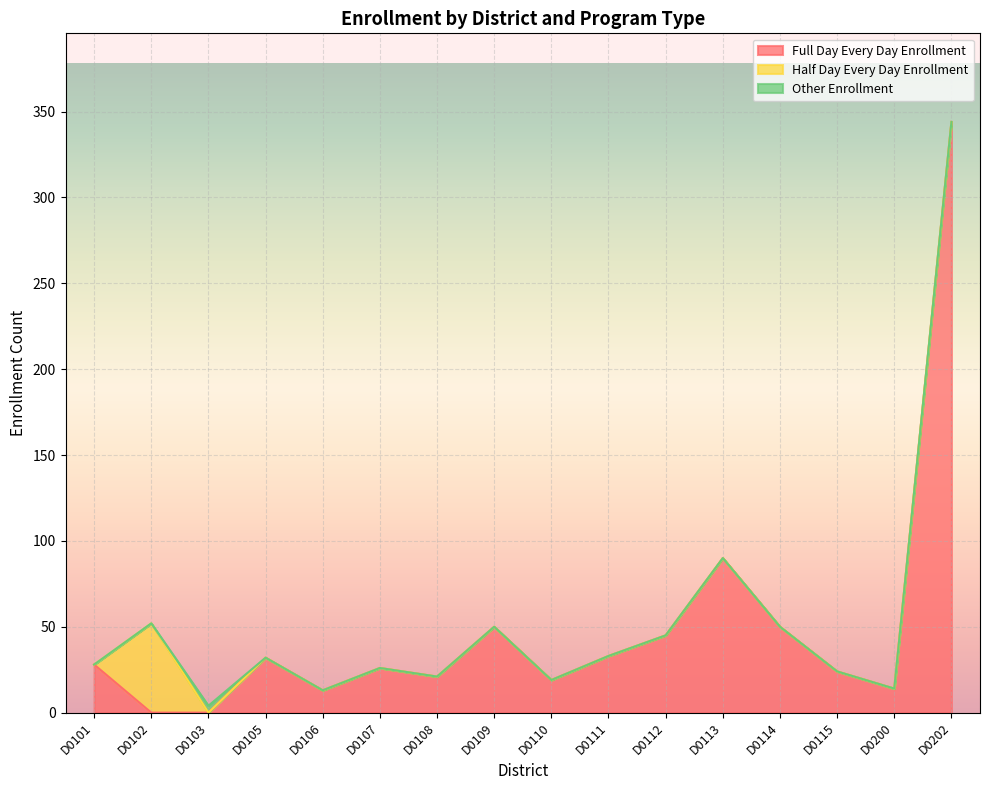

What is the approximate value of Other Enrollment at D0103?

4